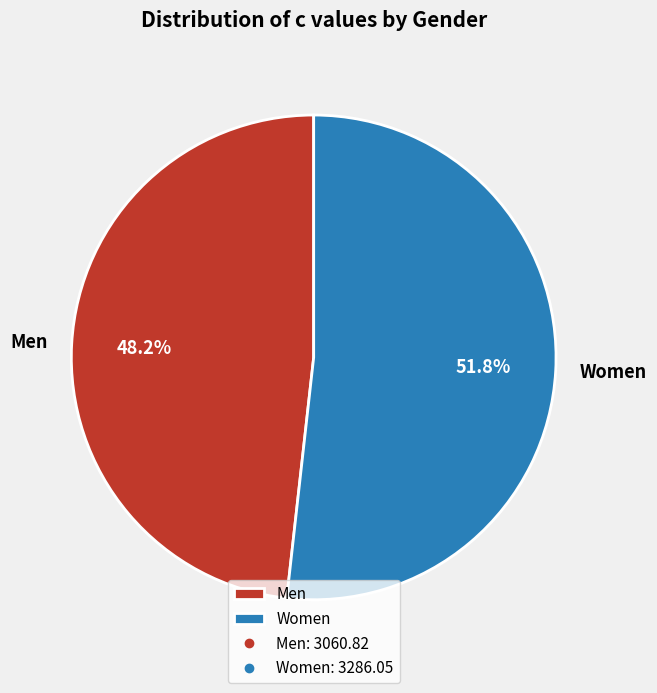

What portion of the pie excludes Women?

48.2%